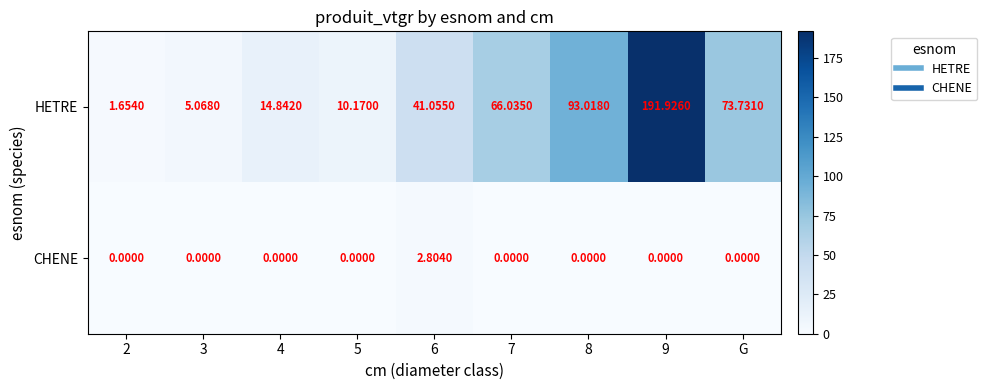

Rank the series by their average value, from highest to lowest.

HETRE, CHENE